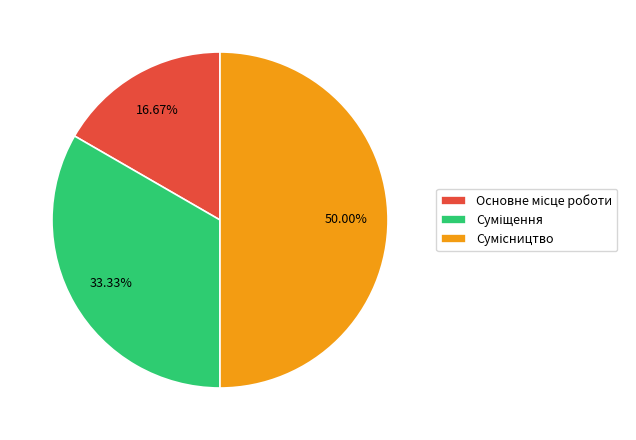

Approximately how many times larger is the value at Сумісництво compared to Основне місце роботи?

3.0